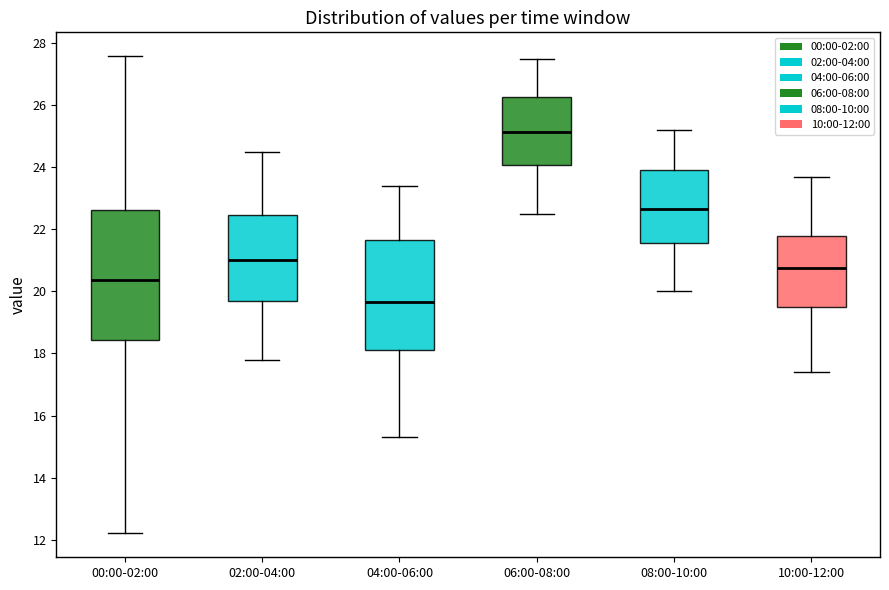

Where does the upper whisker of the box for 04:00-06:00 end on the y-axis? The values are not printed on the chart, so give them approximately, as read against the axis.

23.4